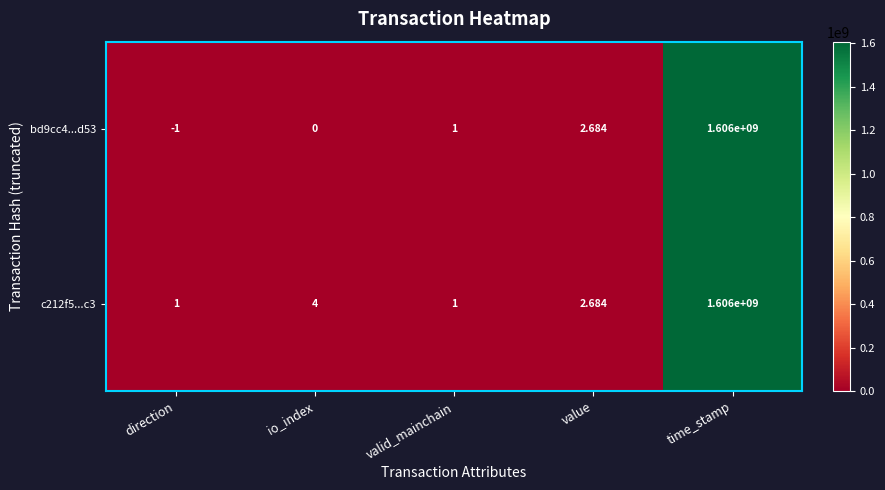

At which label is c212f5...c3 closest to 803000000?

io_index